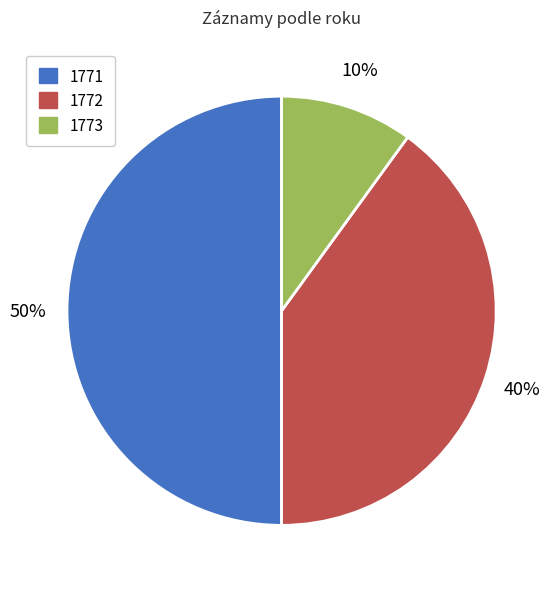

What is the largest slice in the pie chart?

1771